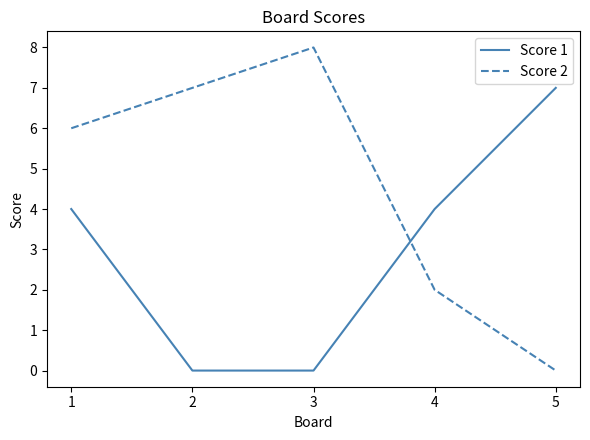

The Score 2 series shows 11 at 2. True or false?

False